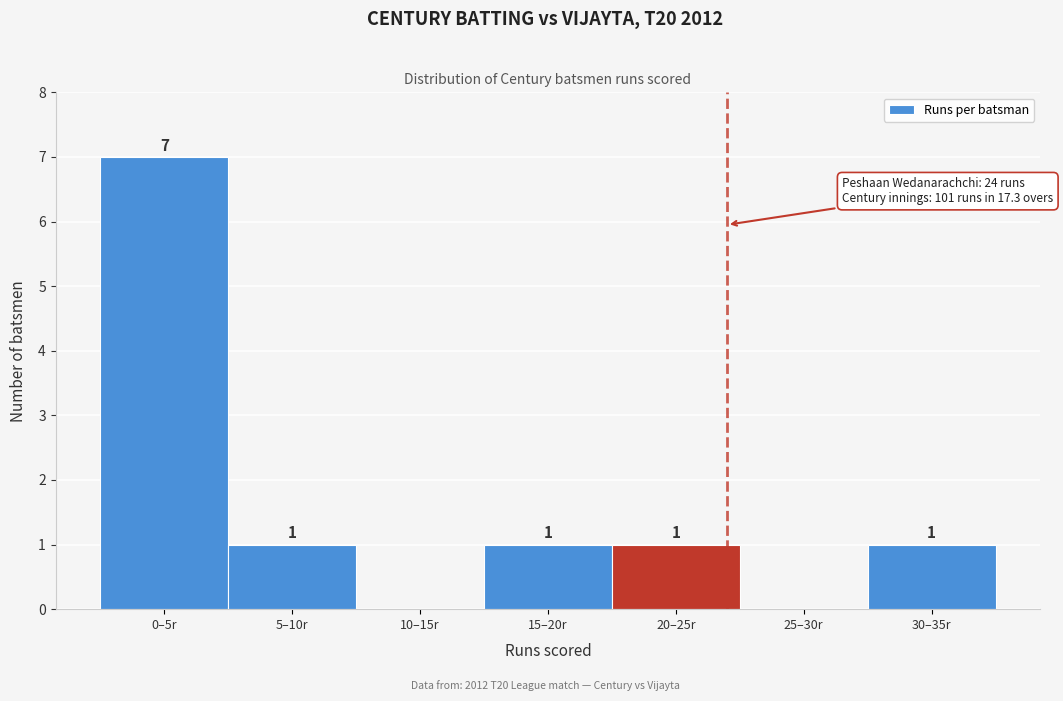

Reading left to right, transcribe all the data shown in this chart.

0–5r=7	5–10r=1	10–15r=0	15–20r=1	20–25r=1	25–30r=0	30–35r=1